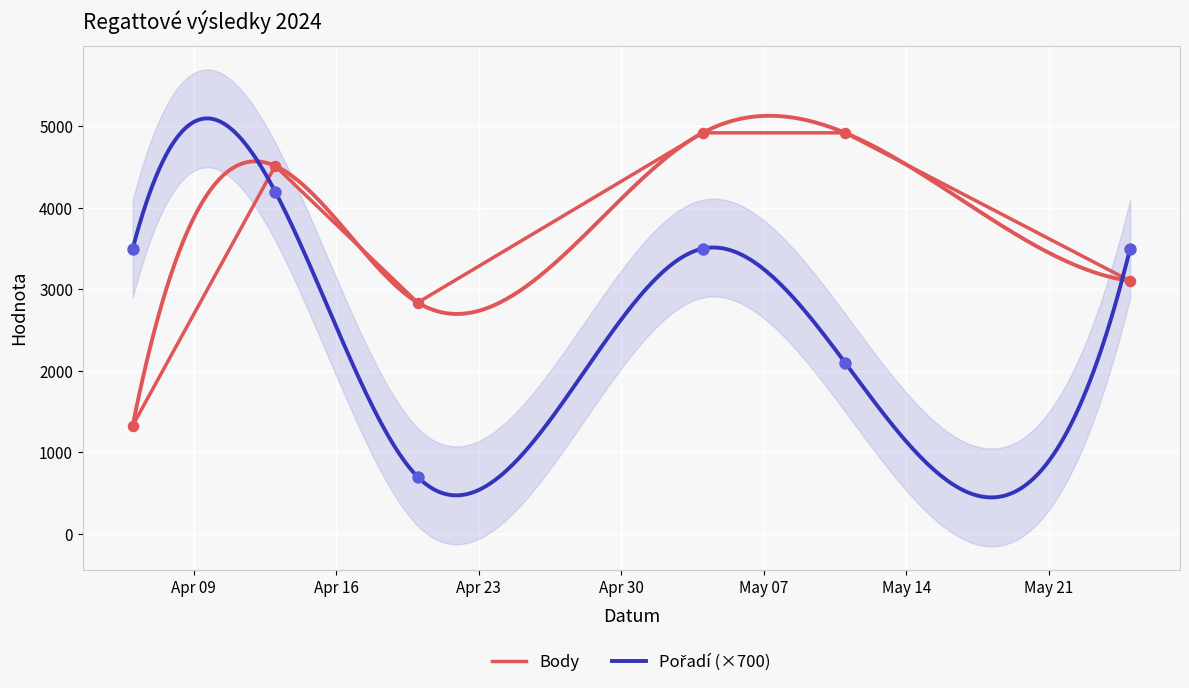

Which series has the widest spread of Y values?

Body